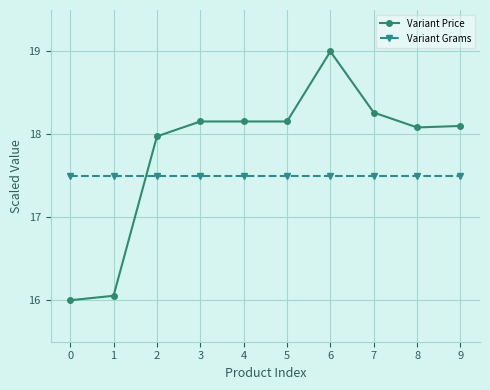

How many data points in Variant Price are less than 18?

3